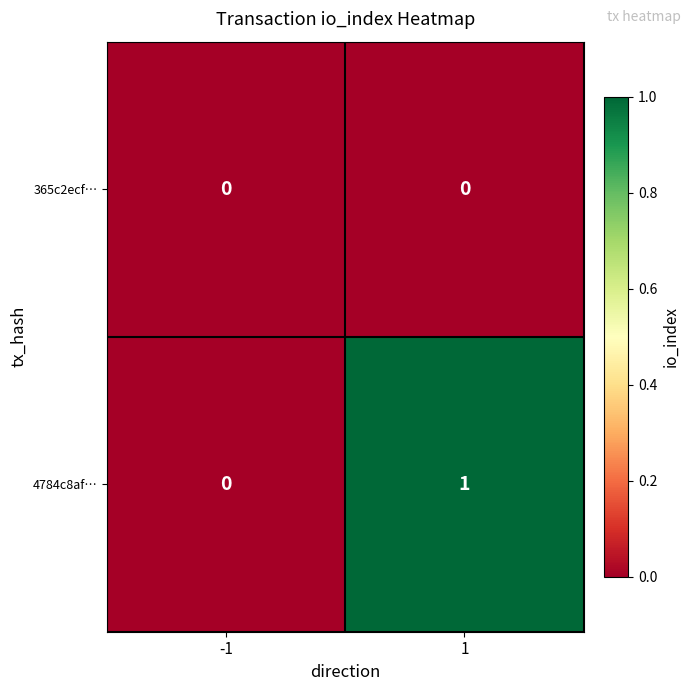

Is it true that 4784c8af… equals 0 at -1?

True